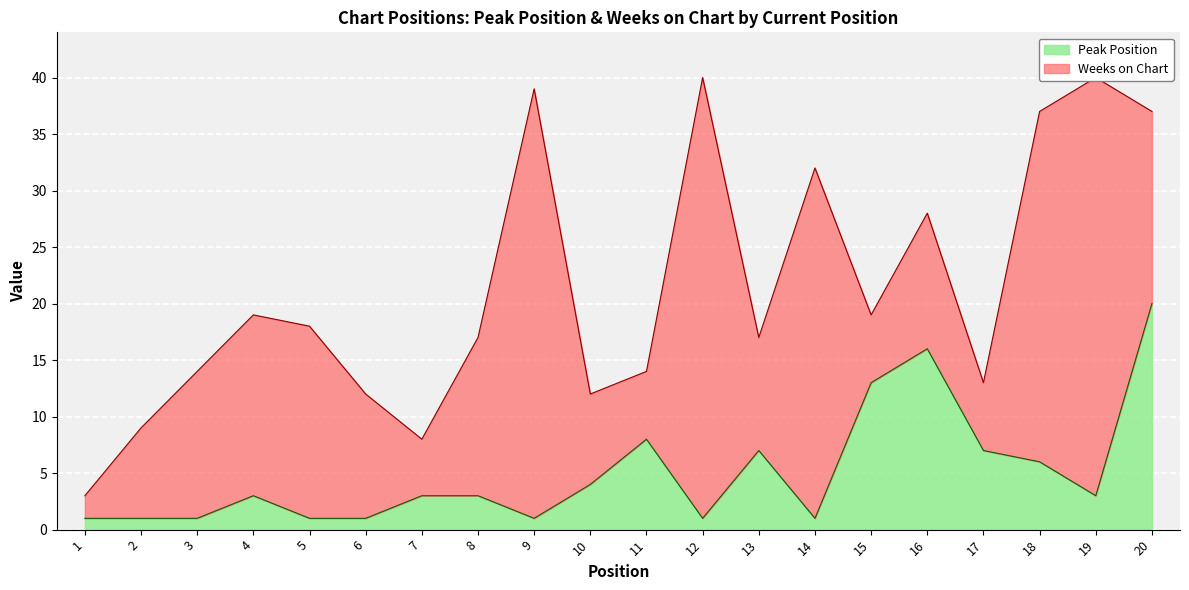

The Peak Position series shows 26 at 16. True or false?

False